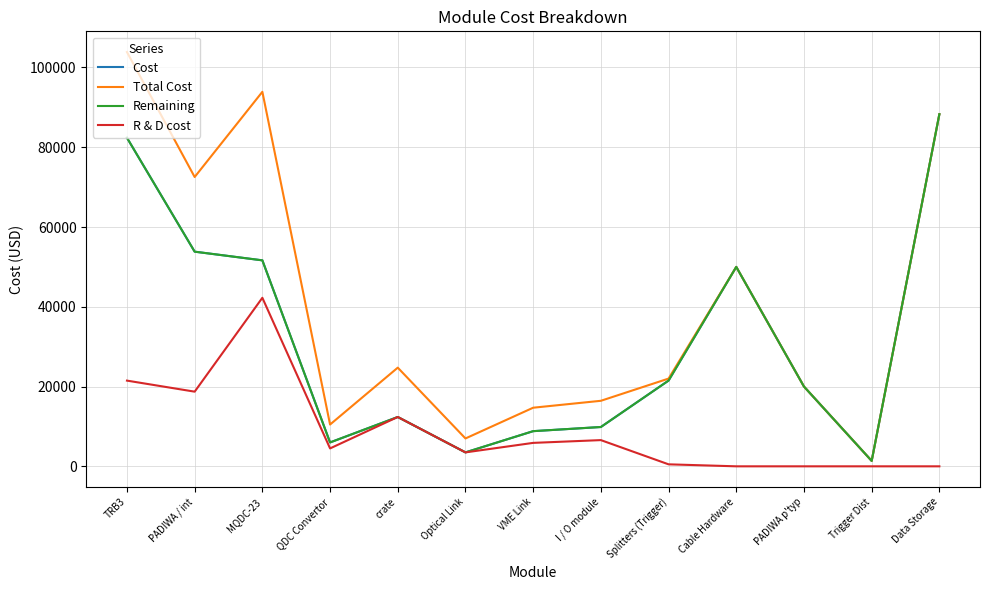

True or false: Cost has a value of 12370.0 at crate.

True